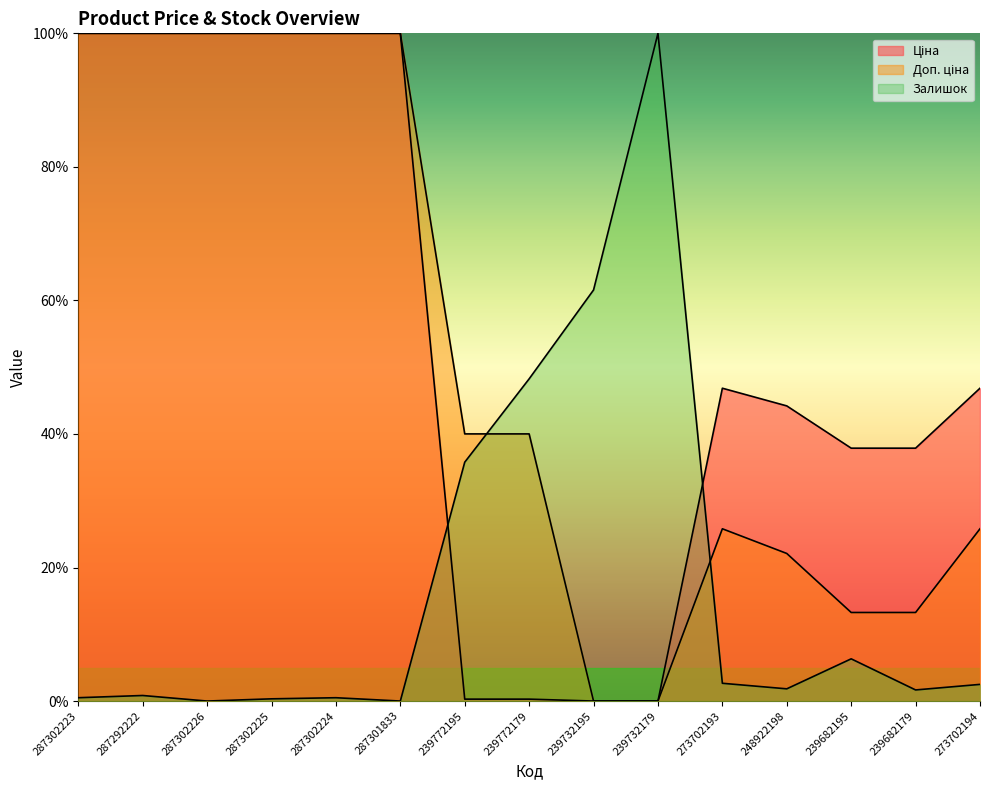

What is the total value across all series at 287302225?

200.3